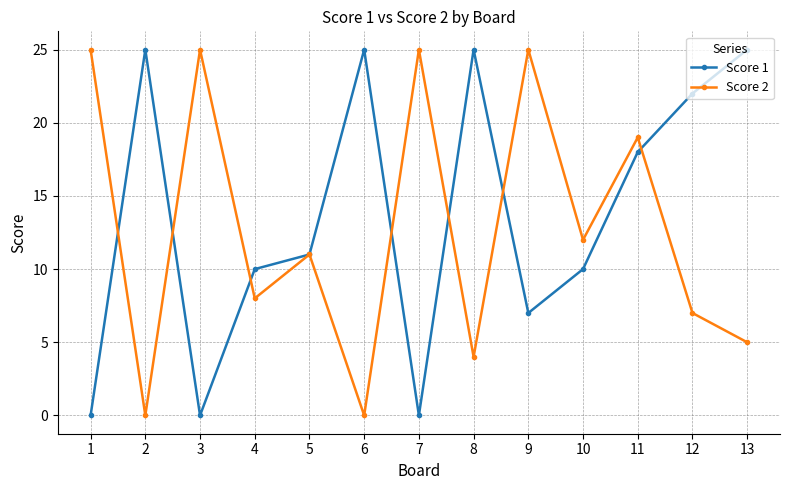

What is the spread (max minus min) of values at 9?

18